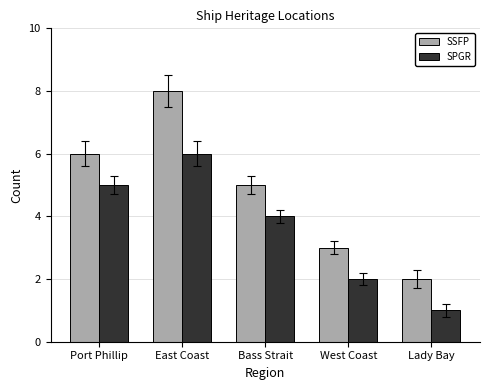

Reading right to left, what are all the values shown in this chart?

SSFP: 2	3	5	8	6
SPGR: 1	2	4	6	5